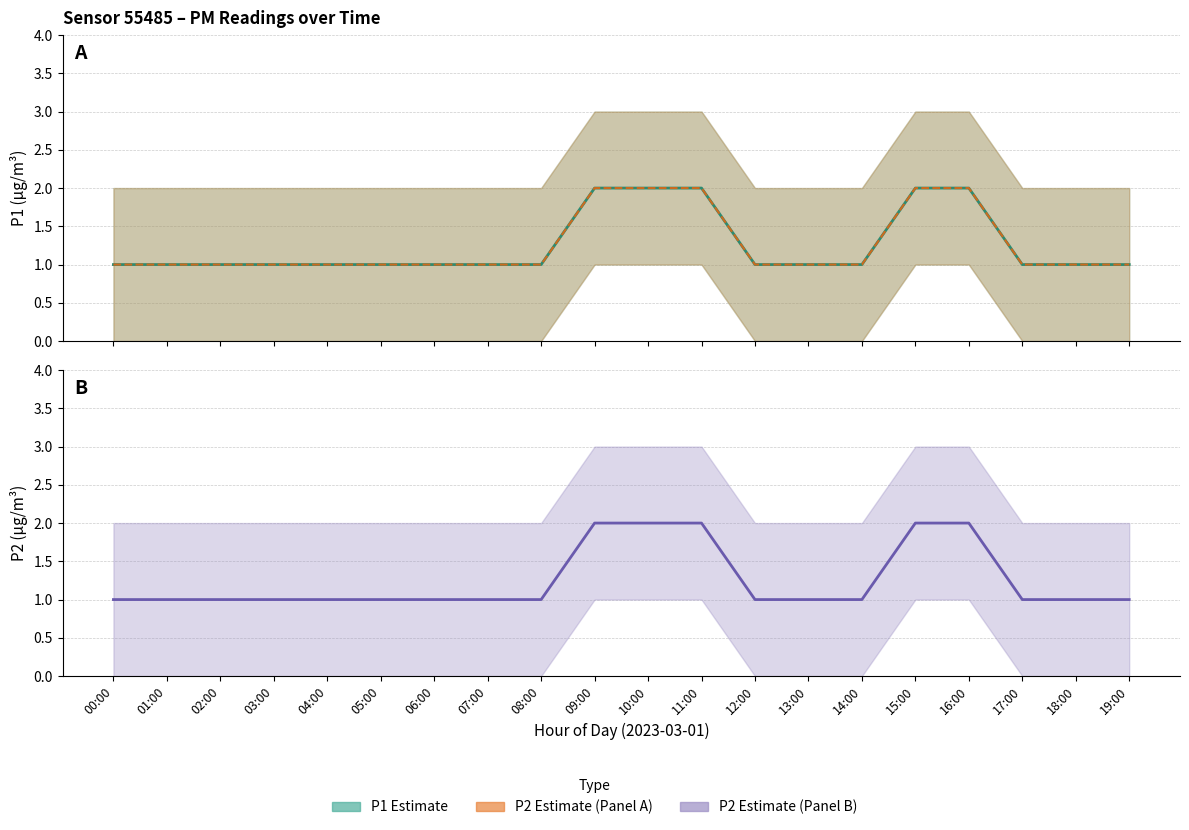

What is the smallest value displayed?

1